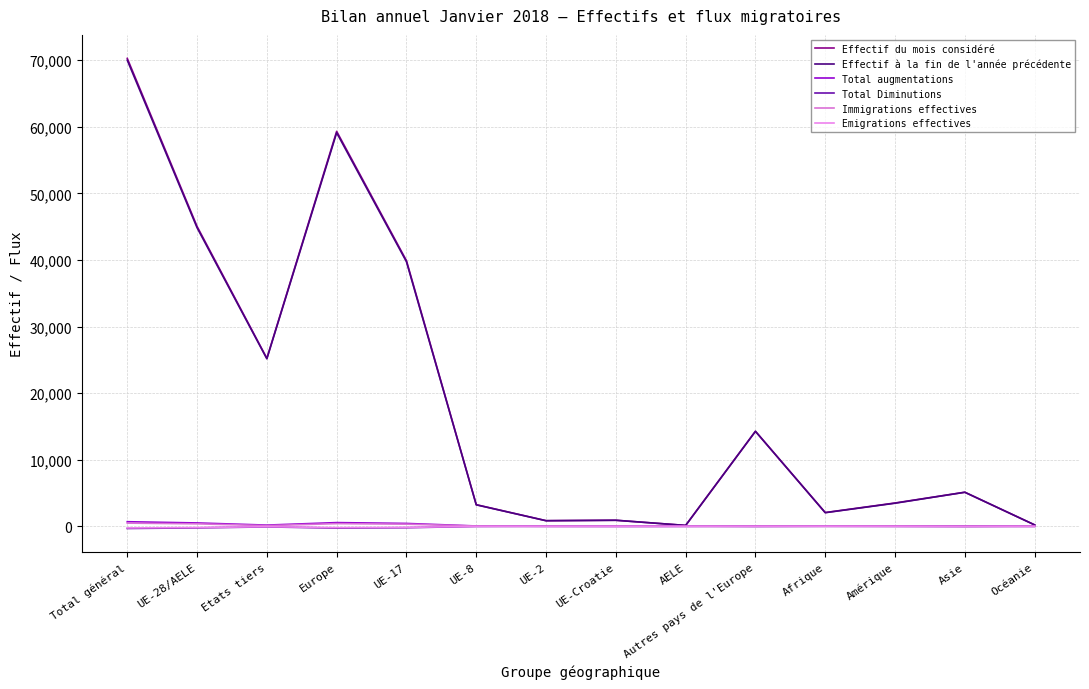

Does the chart have visible grid lines?

Yes